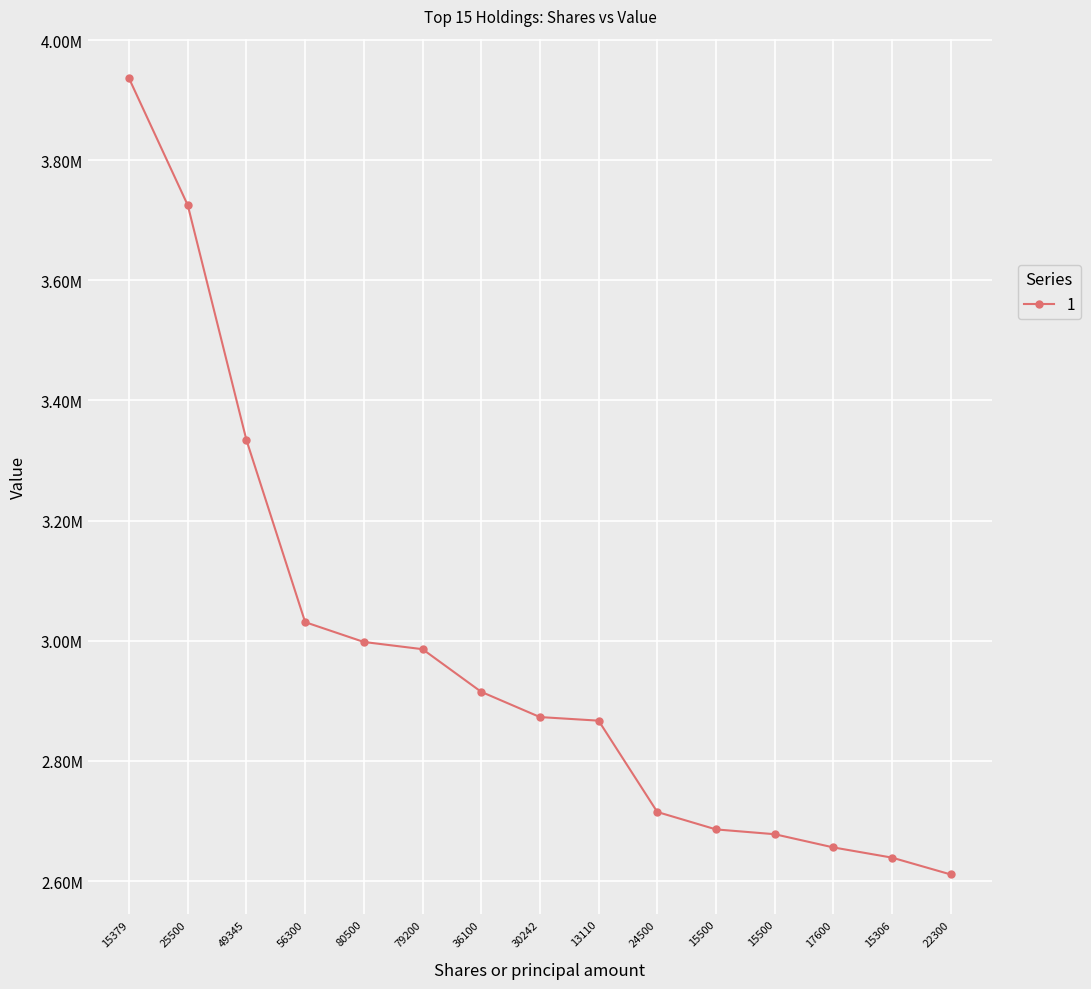

Is this an area chart (filled region under the line)?

No